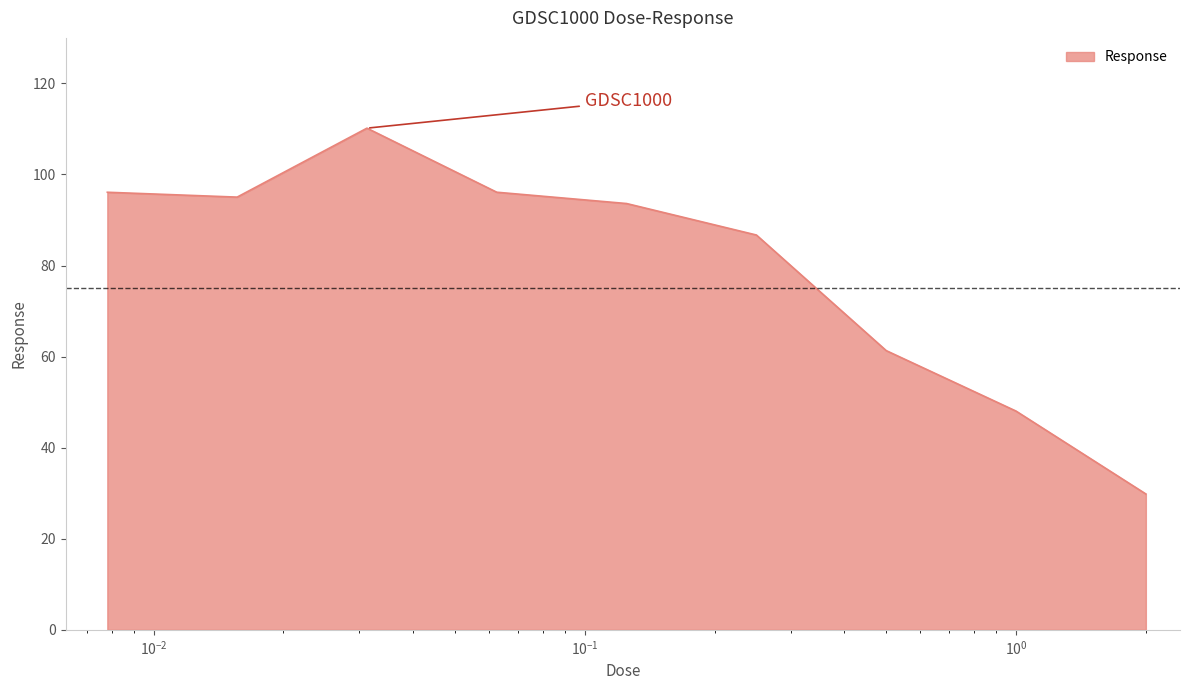

What is the difference between the maximum and minimum values?

80.3